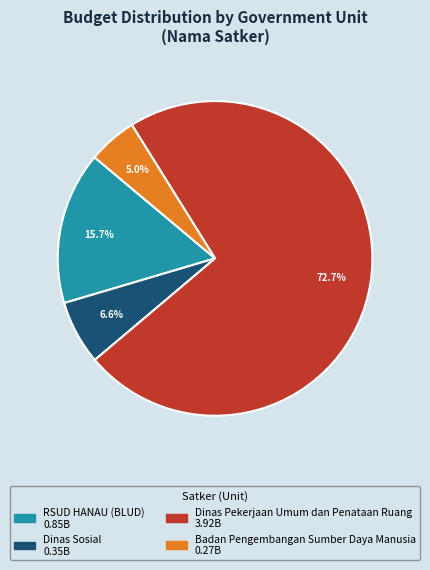

Is there any slice that represents more than half of the pie?

Yes